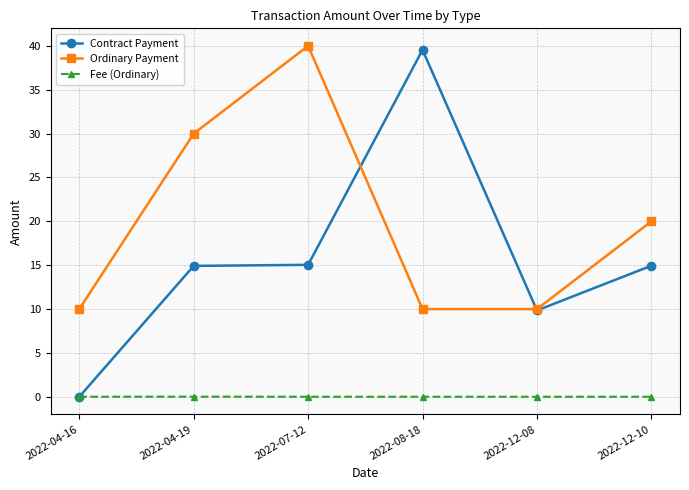

How many data points in Ordinary Payment are less than 20?

3